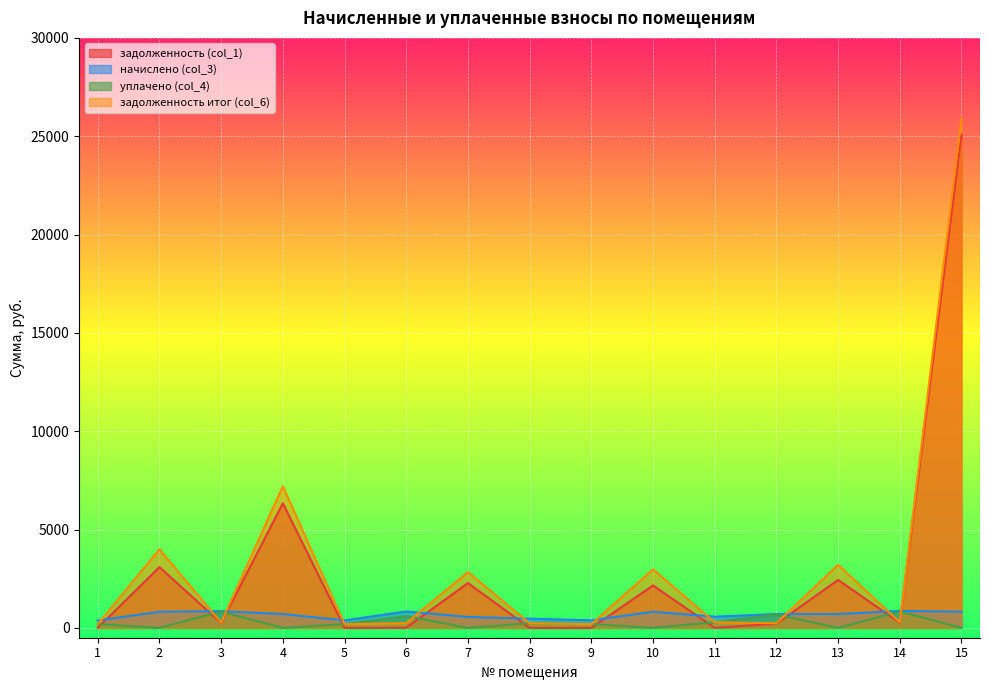

What is the average value of the уплачено (col_4) series?

269.5